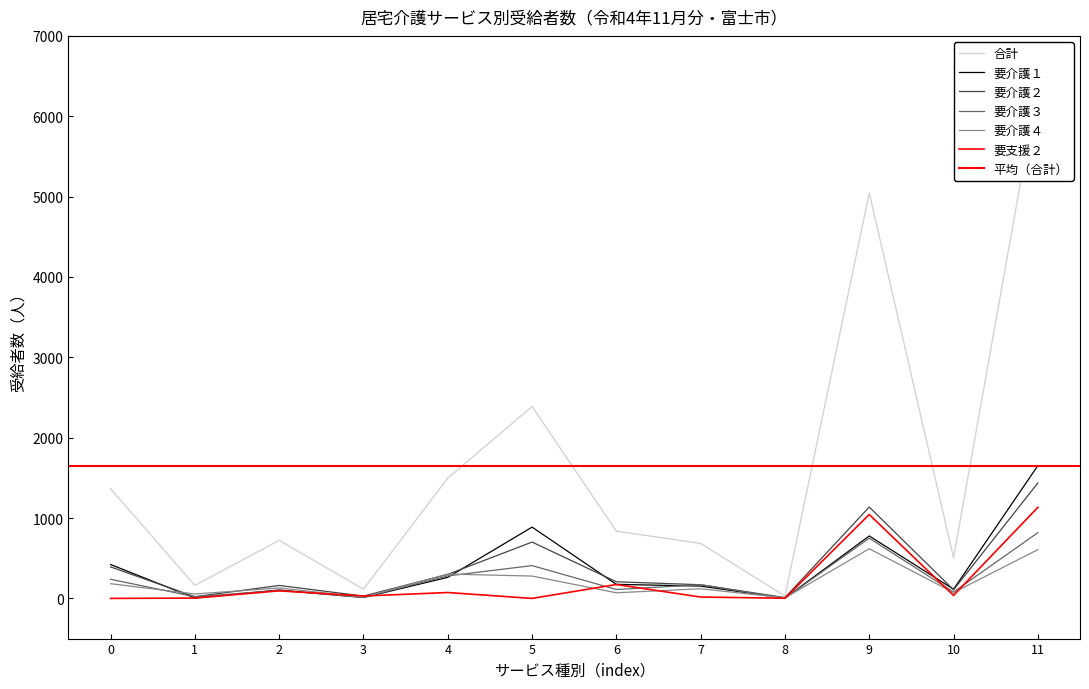

Which series has the largest total across all categories?

合計